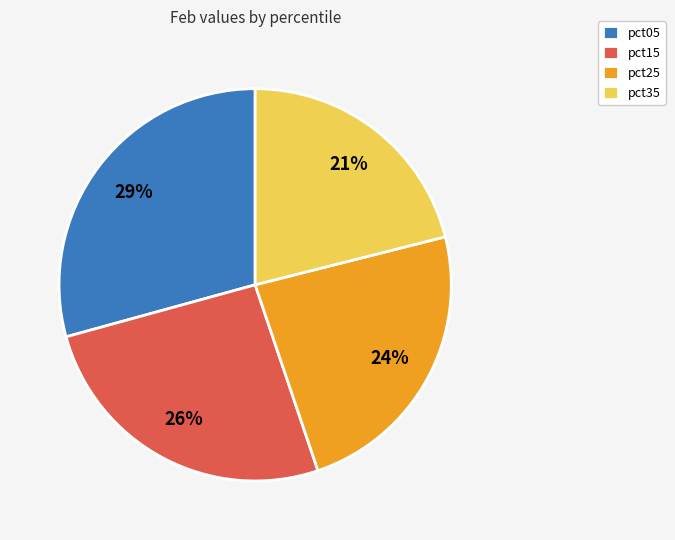

Is there a majority slice in this chart?

No